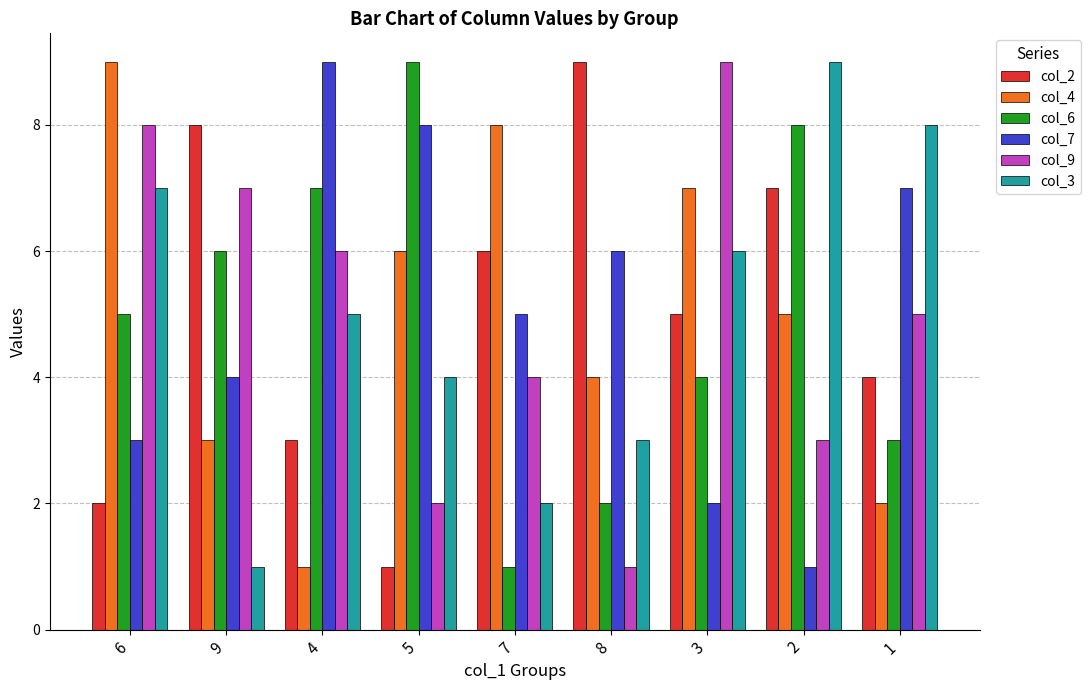

At 1, list the series in order from largest to smallest.

col_3, col_7, col_9, col_2, col_6, col_4